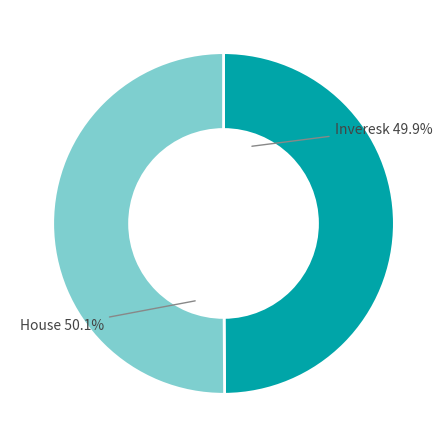

What percentage do House and Inveresk together represent?

100.0%